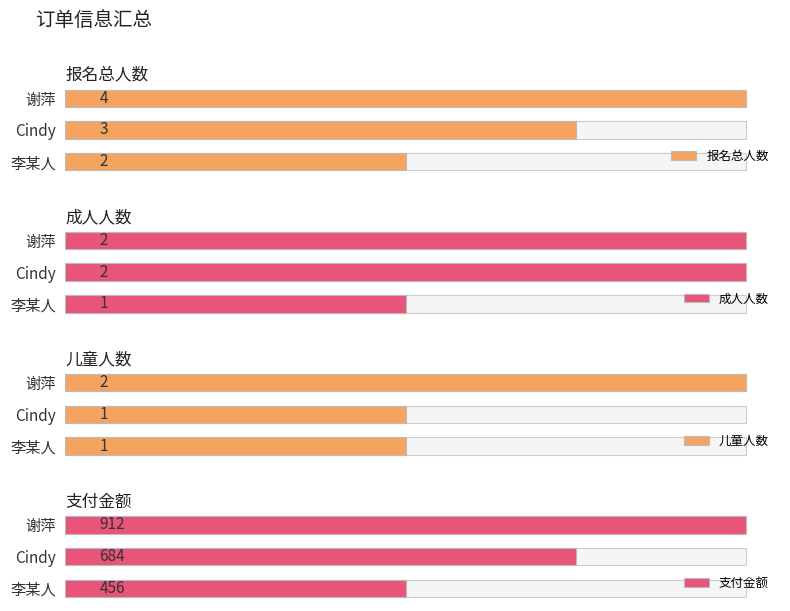

What is the sum of all 儿童人数 values?

4